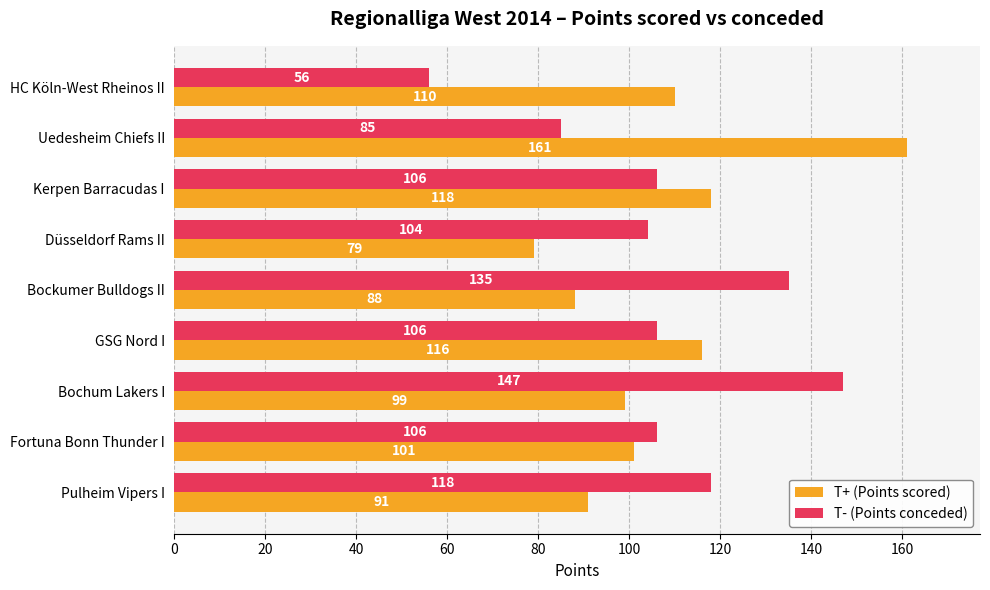

Which series has the widest spread of values?

T- (Points conceded)